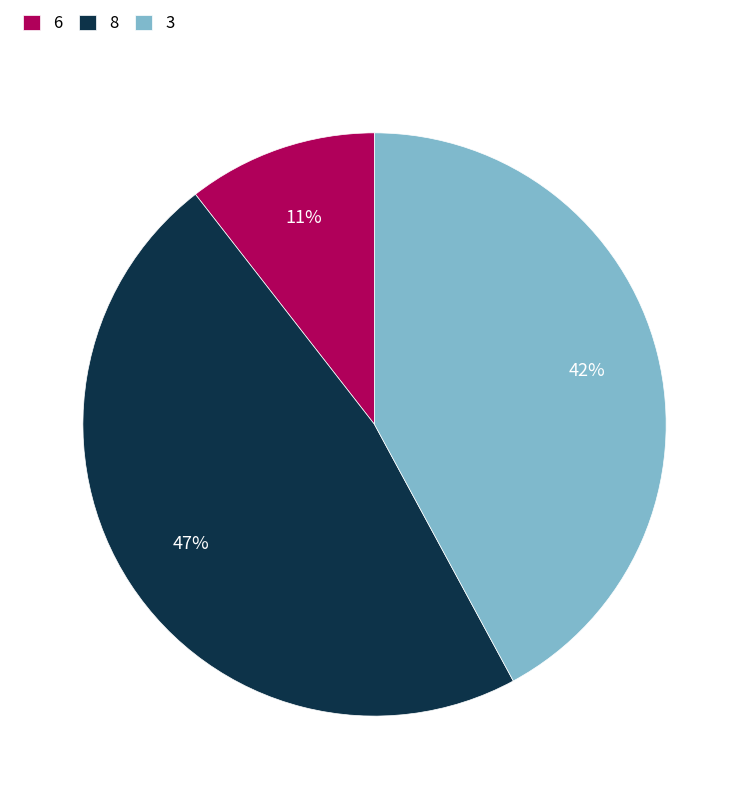

Count the number of slices in the pie.

3